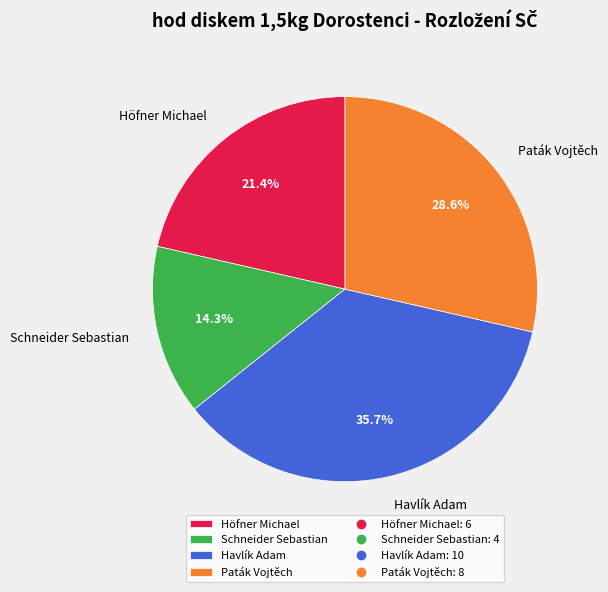

To the nearest percent, what portion does Schneider Sebastian represent?

14%